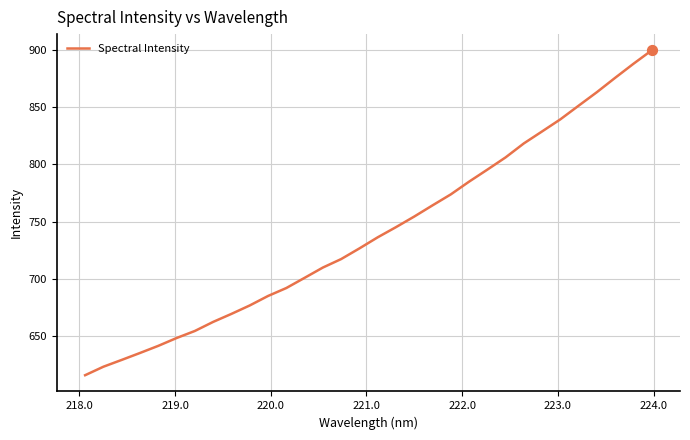

What is the maximum value shown in the chart?

899.5